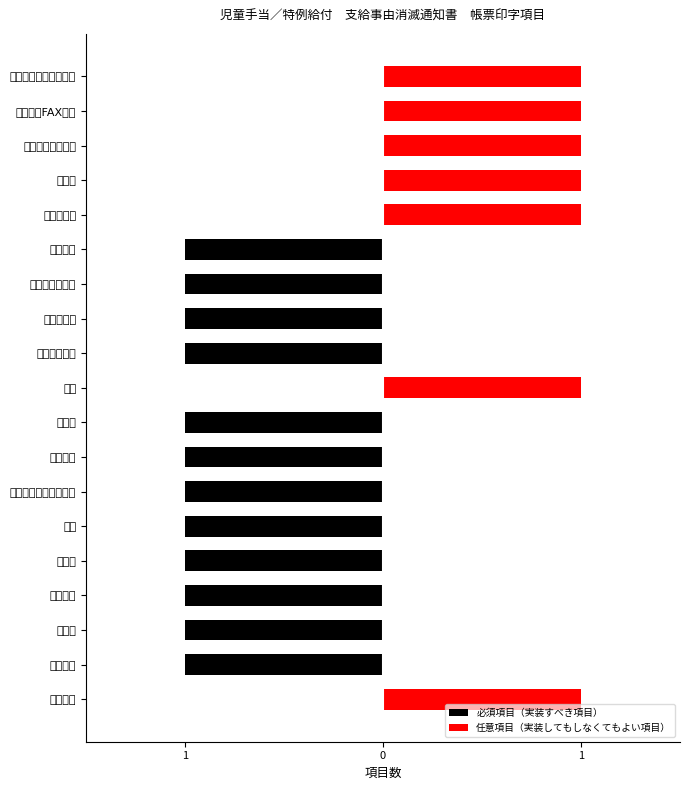

At 担当部署名, list the series in order from smallest to largest.

必須項目（実装すべき項目）, 任意項目（実装してもしなくてもよい項目）